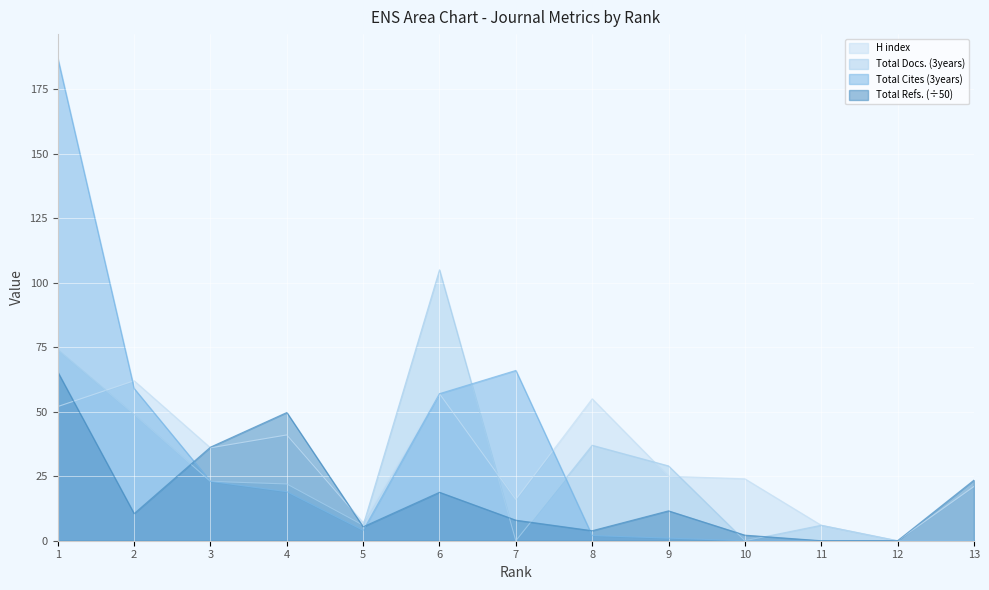

Rank the series at 10 from lowest to highest value.

Total Docs. (3years), Total Cites (3years), Total Refs., H index